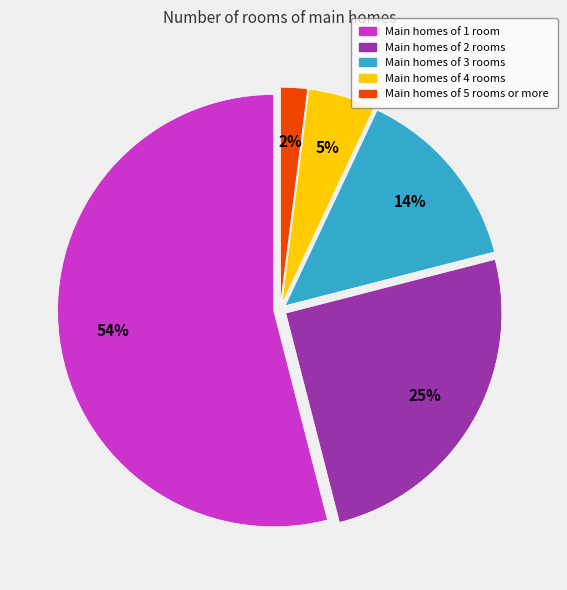

To the nearest percent, what is the difference between the largest and smallest slice percentages?

52%